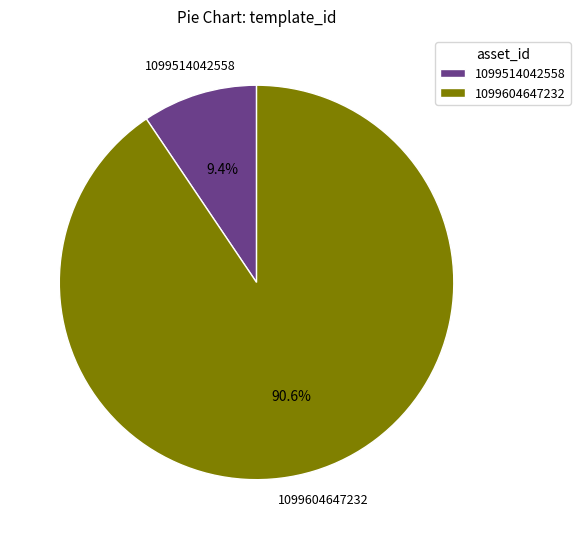

To the nearest percent, what percentage of the pie is 1099514042558?

9%